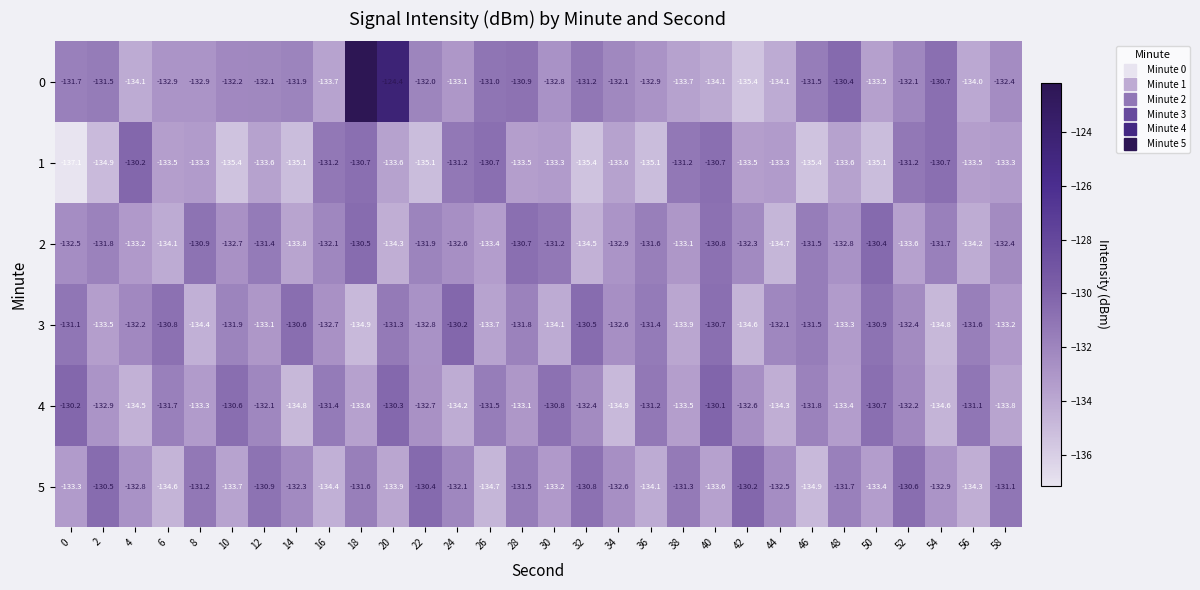

Is it true that 3 equals -131.1 at 0?

True